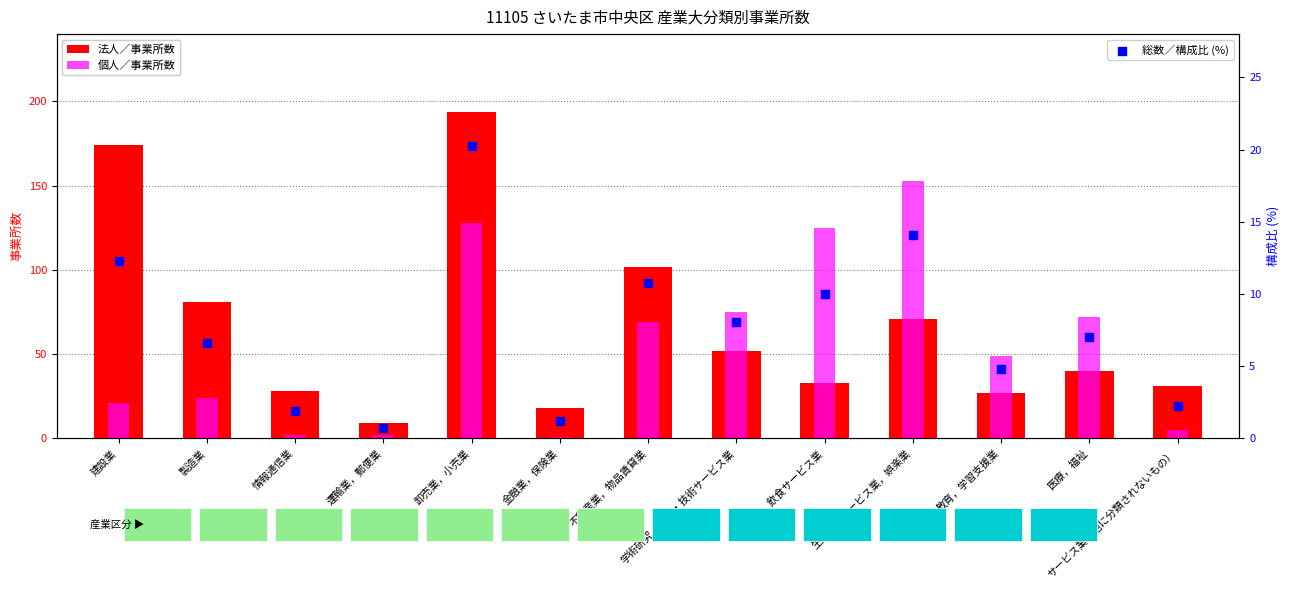

Which series has the largest Y range (max minus min)?

法人／事業所数